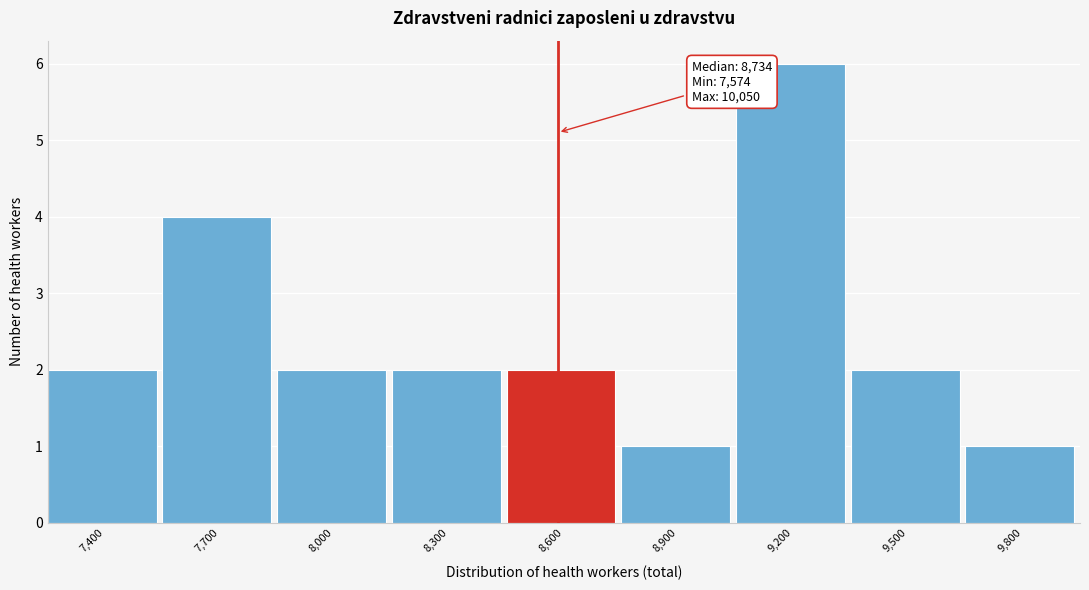

Reading left to right, transcribe all the data shown in this chart.

2	4	2	2	2	1	6	2	1